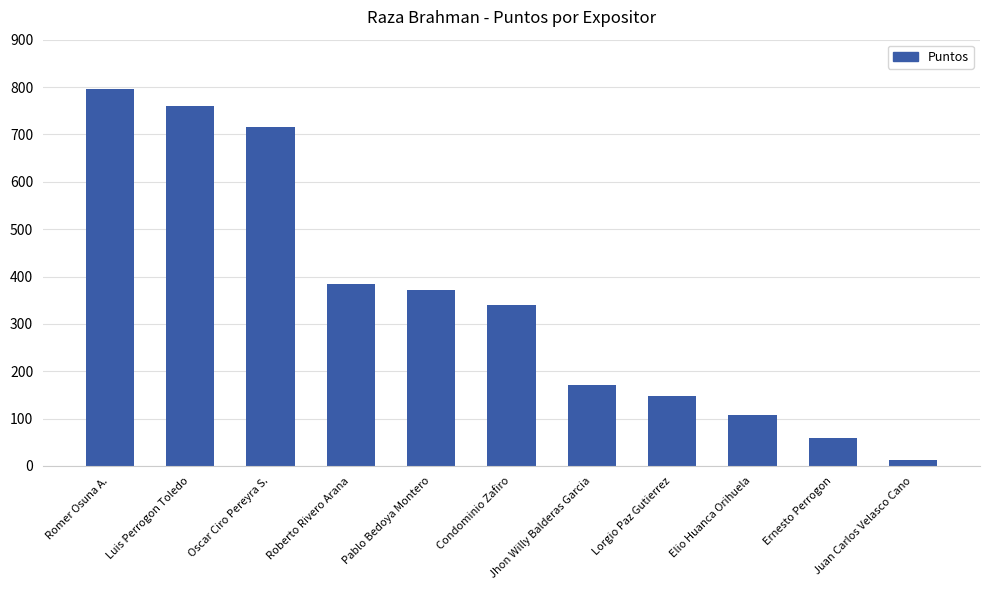

Which label corresponds to the largest value in the chart?

Romer Osuna A.